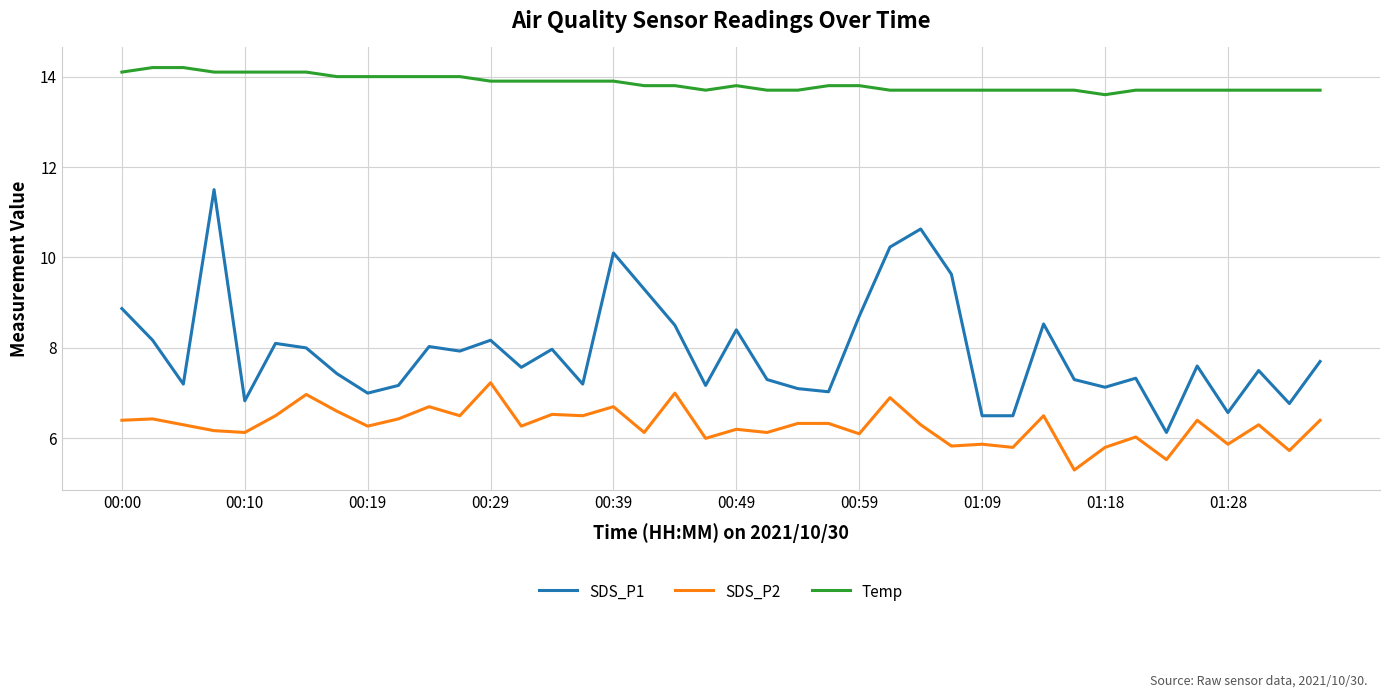

True or false: SDS_P2 and Temp intersect in this chart.

False